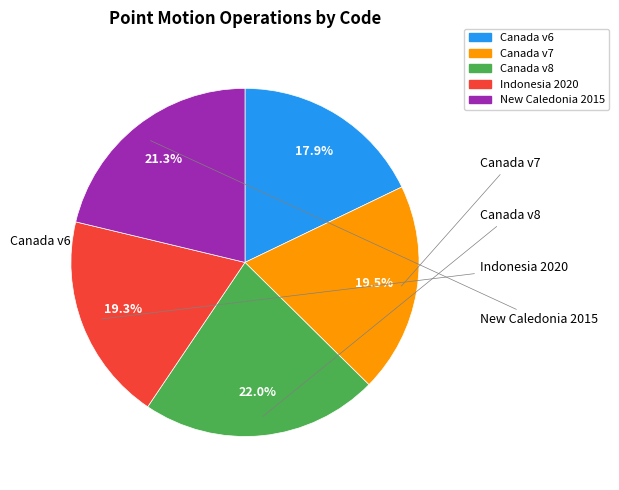

Does any single category account for the majority?

No